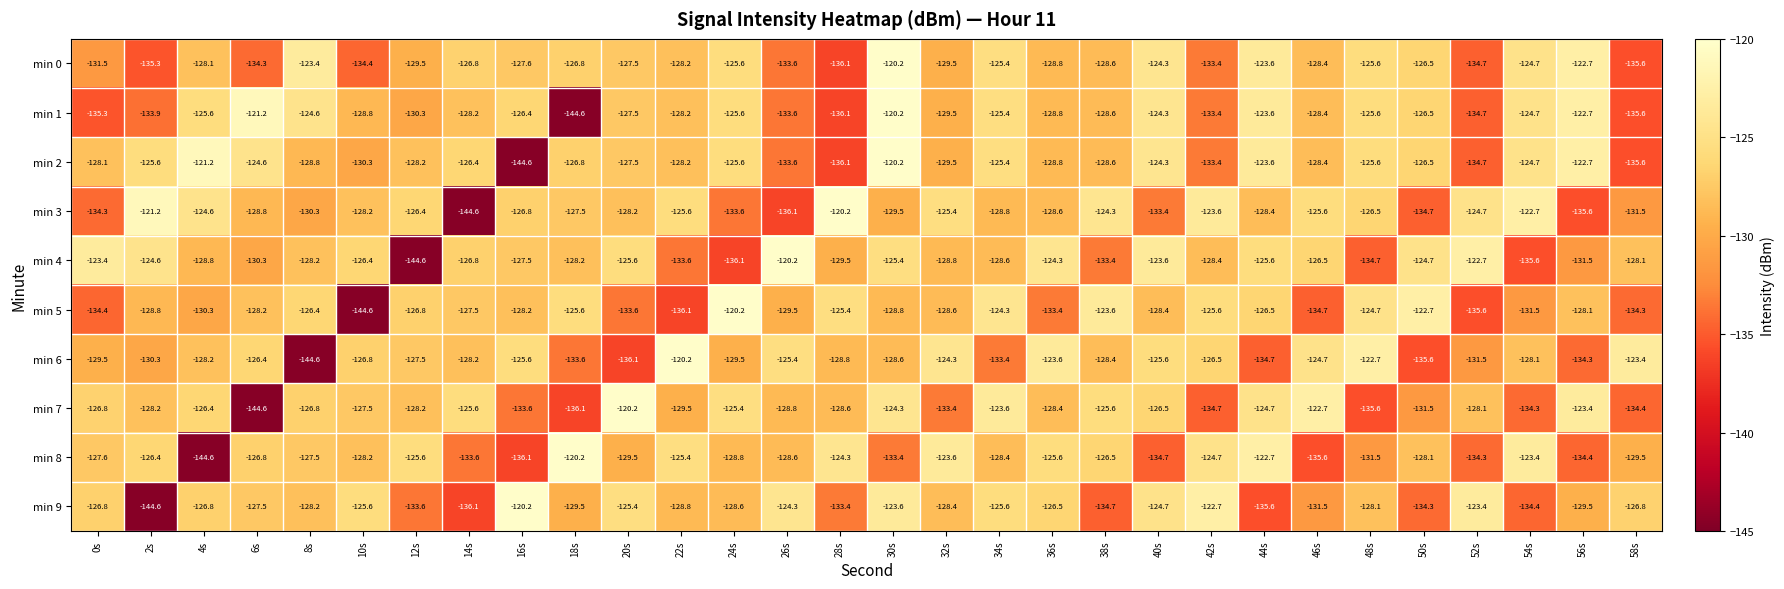

What is the sum of all min 6 values?

-3866.1